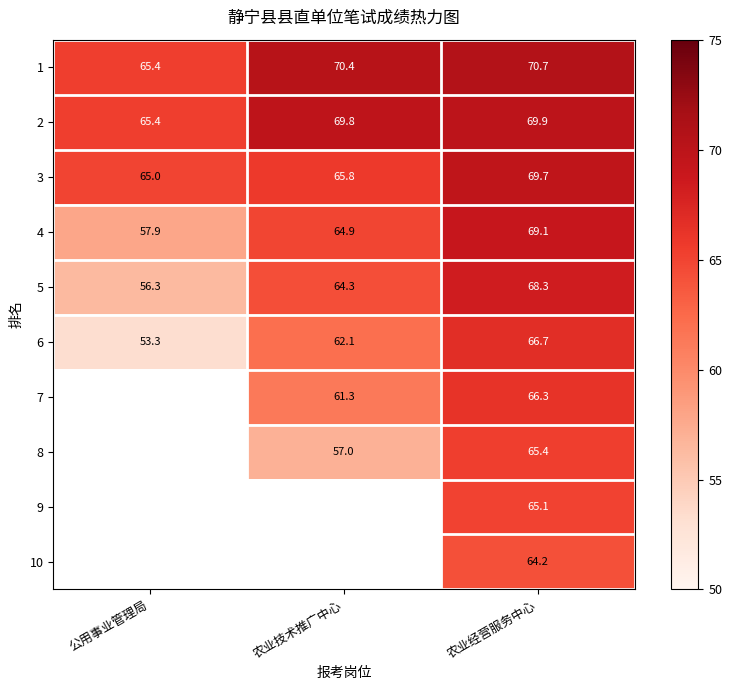

What is the sum of the 2 values at 农业技术推广中心 and 公用事业管理局?

135.2